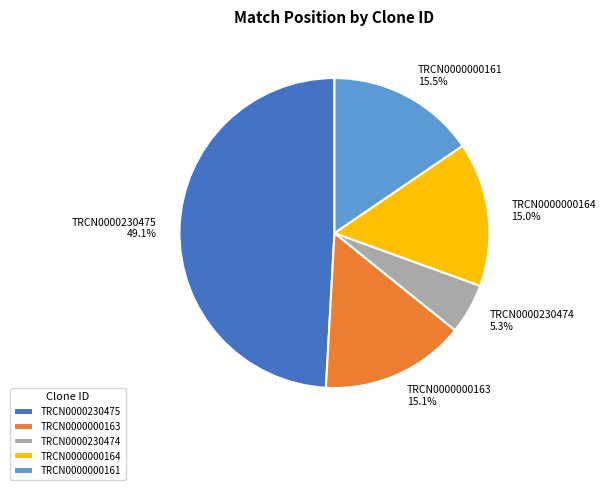

Is TRCN0000000164 the majority of the pie?

No